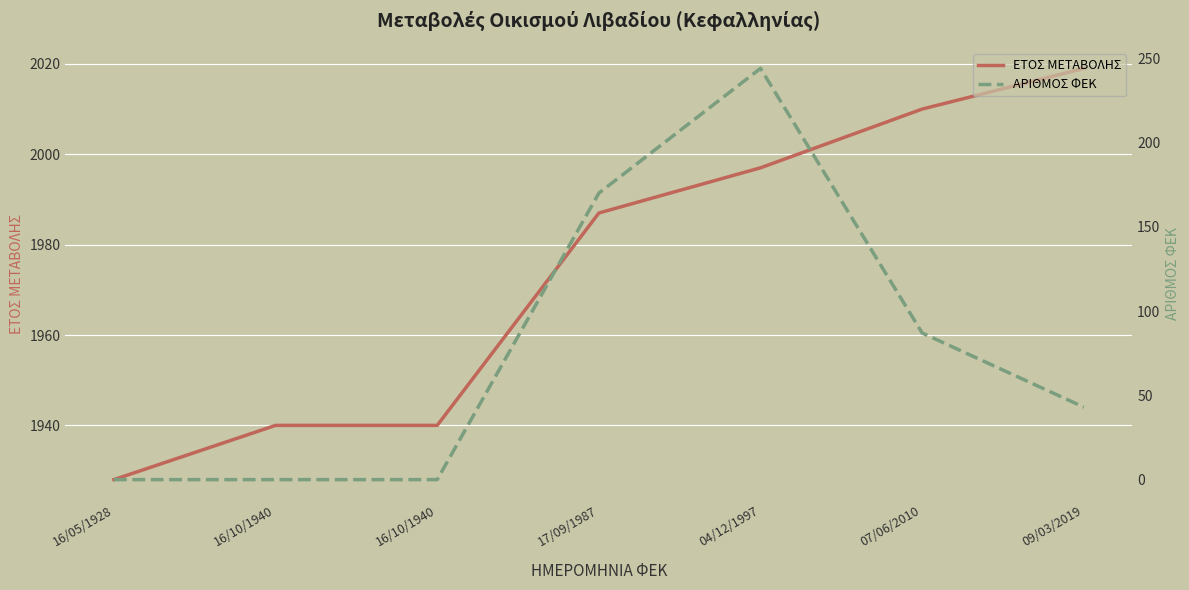

What is the difference between the maximum and second lowest values in the ΕΤΟΣ ΜΕΤΑΒΟΛΗΣ series?

79